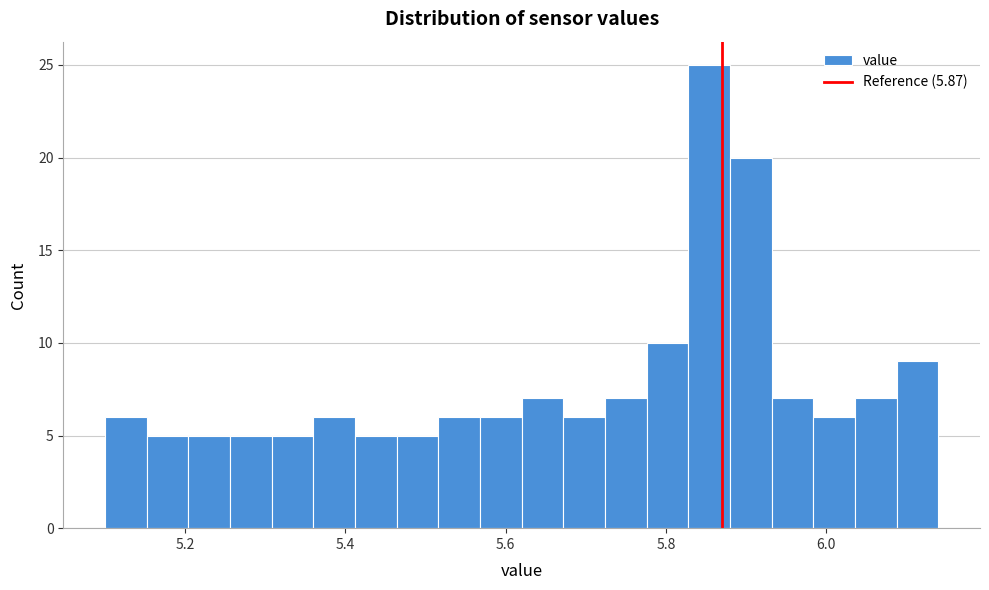

Read against the x-axis, roughly where is the centre of the tallest bar?

5.86